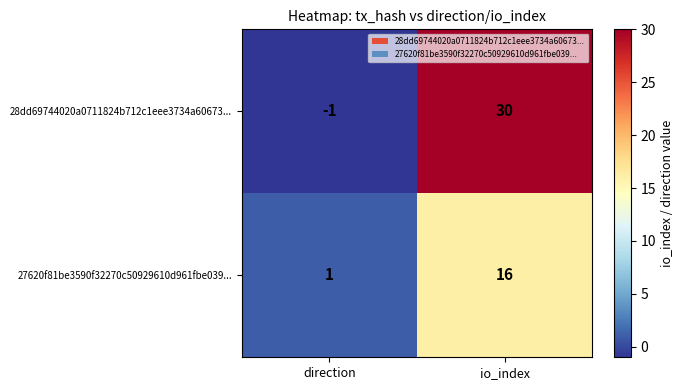

At which category does the chart reach its peak across all series?

io_index